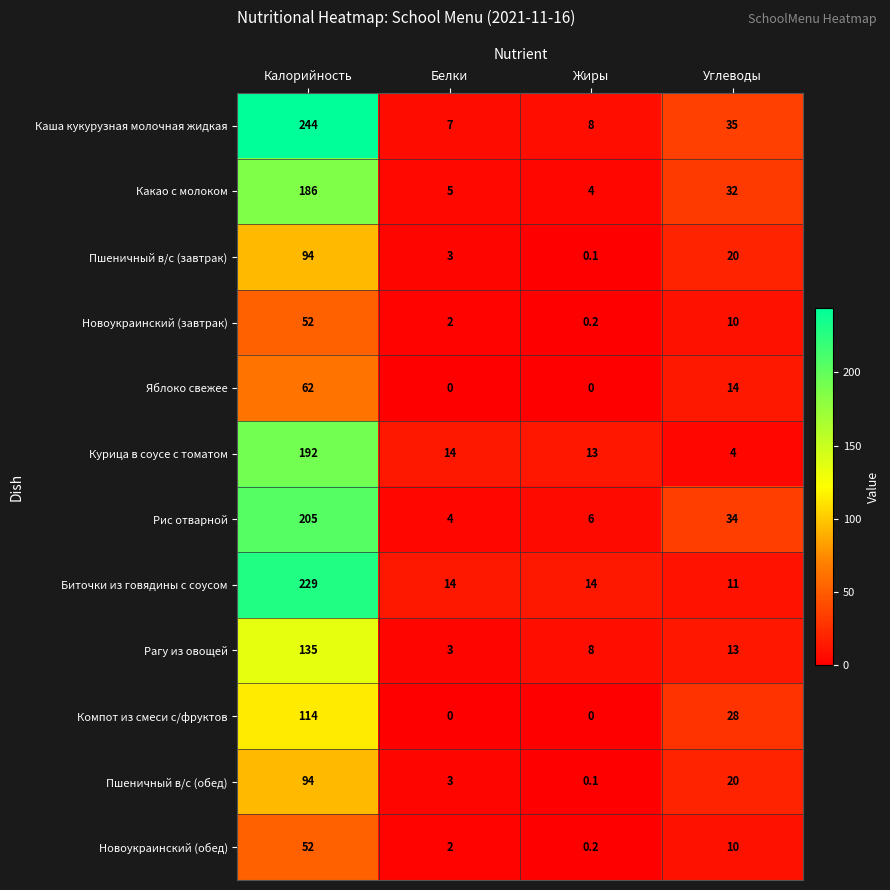

The Какао с молоком series shows 52.0 at Углеводы. True or false?

False